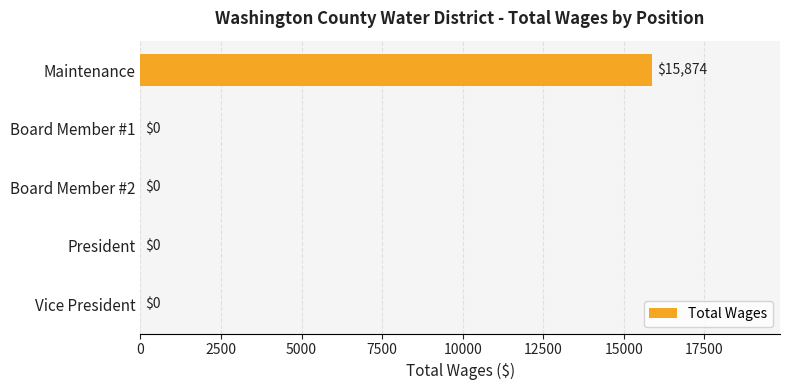

What is the sum of all values?

15874